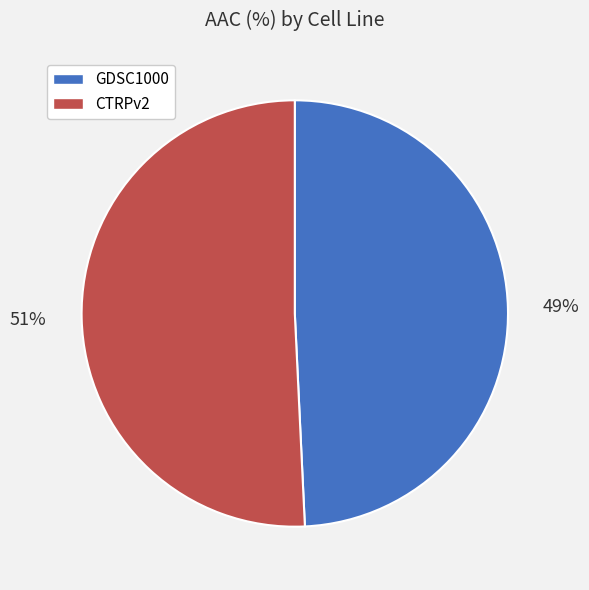

To the nearest percent, what portion does GDSC1000 represent?

49%